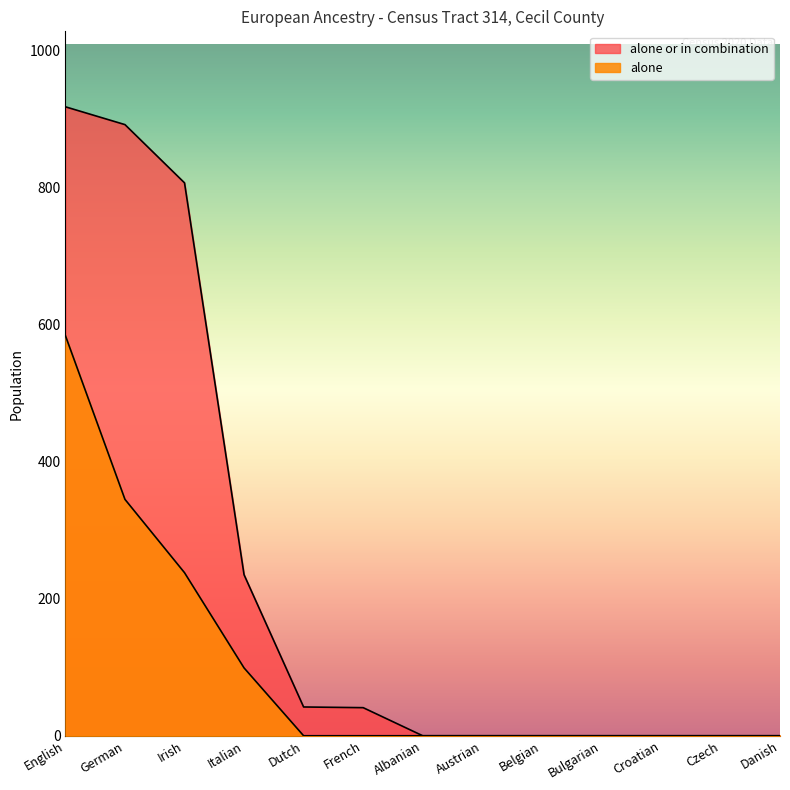

True or false: alone or in combination and alone cross at least once.

False